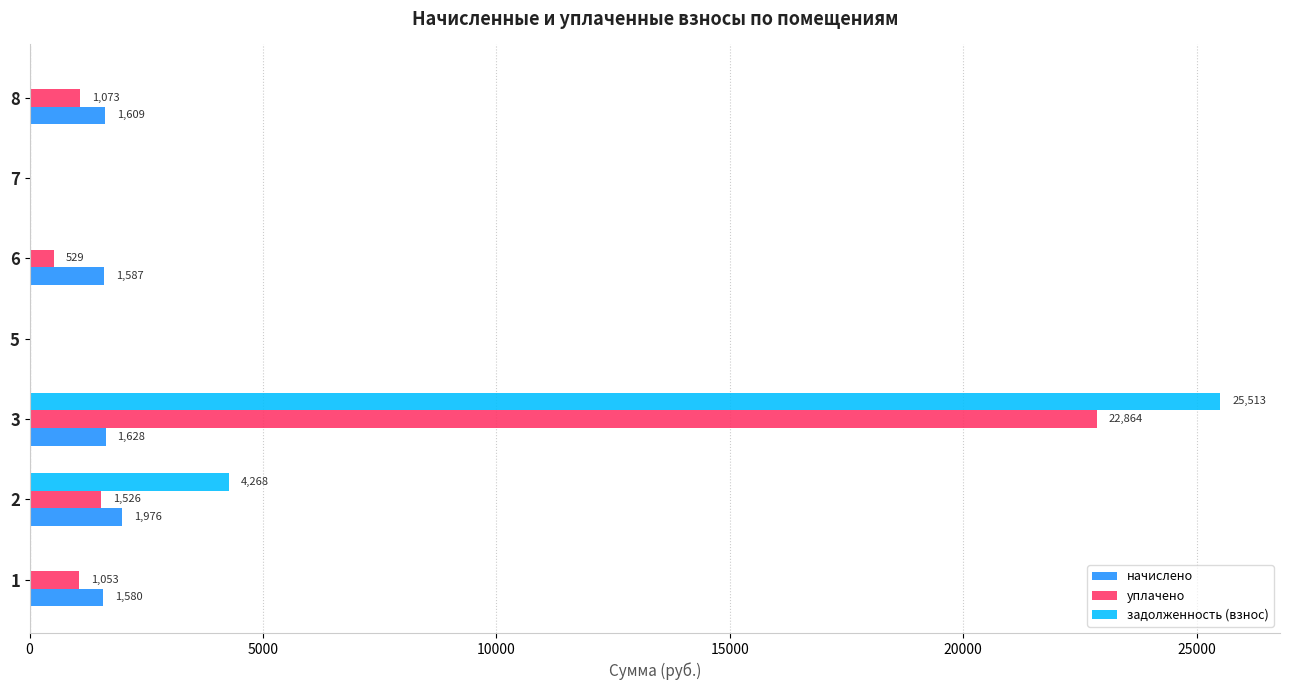

What is the sum of the начислено values at 5 and 2?

1976.0